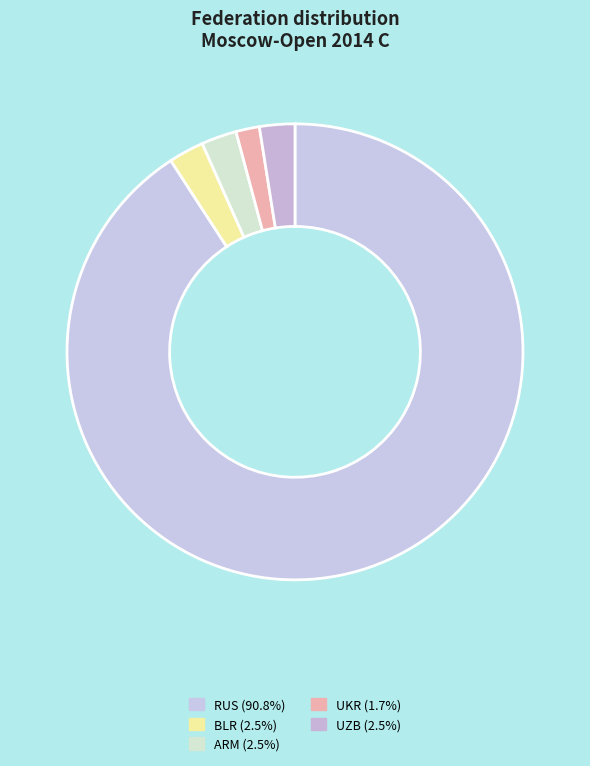

True or false: UKR accounts for 12% of the total.

False